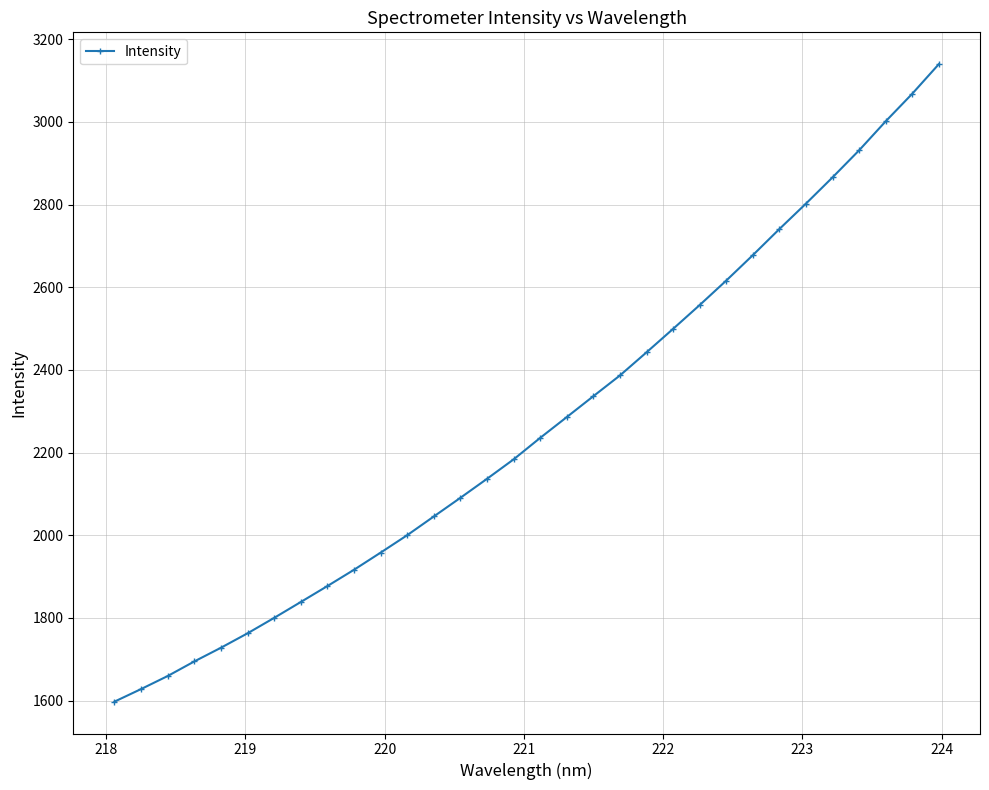

What is the value of the 12th point from the left?

2000.3